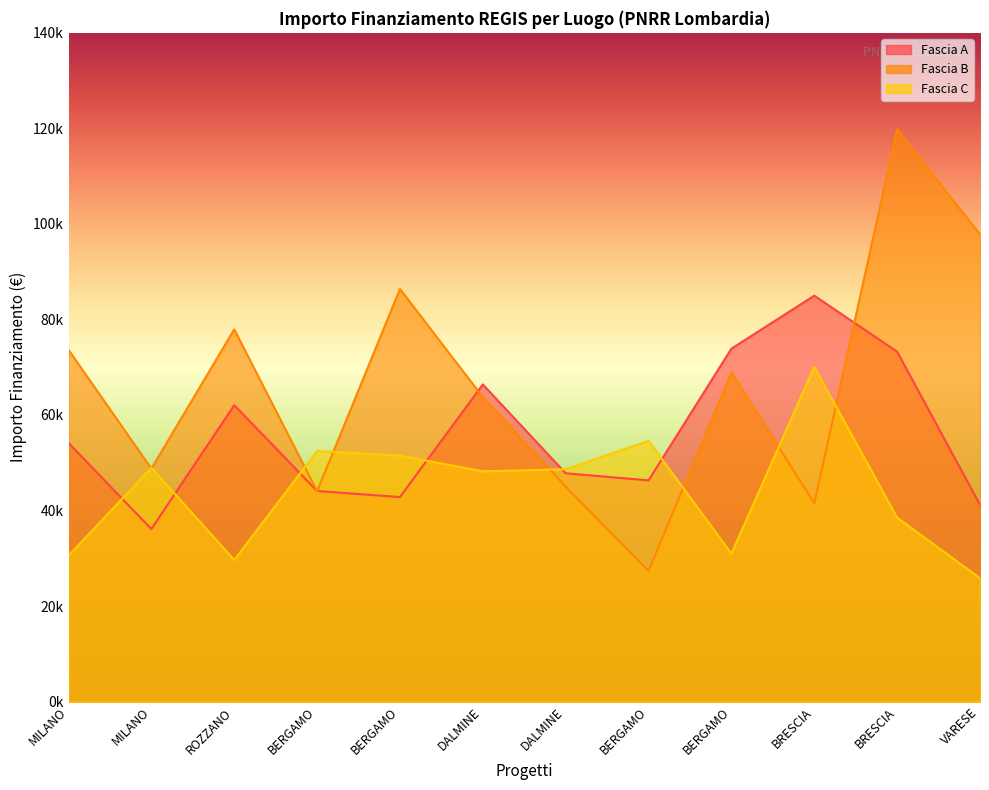

How many values in the Fascia B series exceed 68925?

6